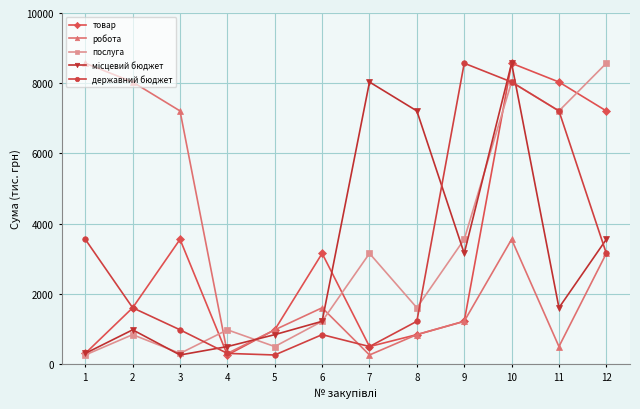

How many series are shown in this chart?

5